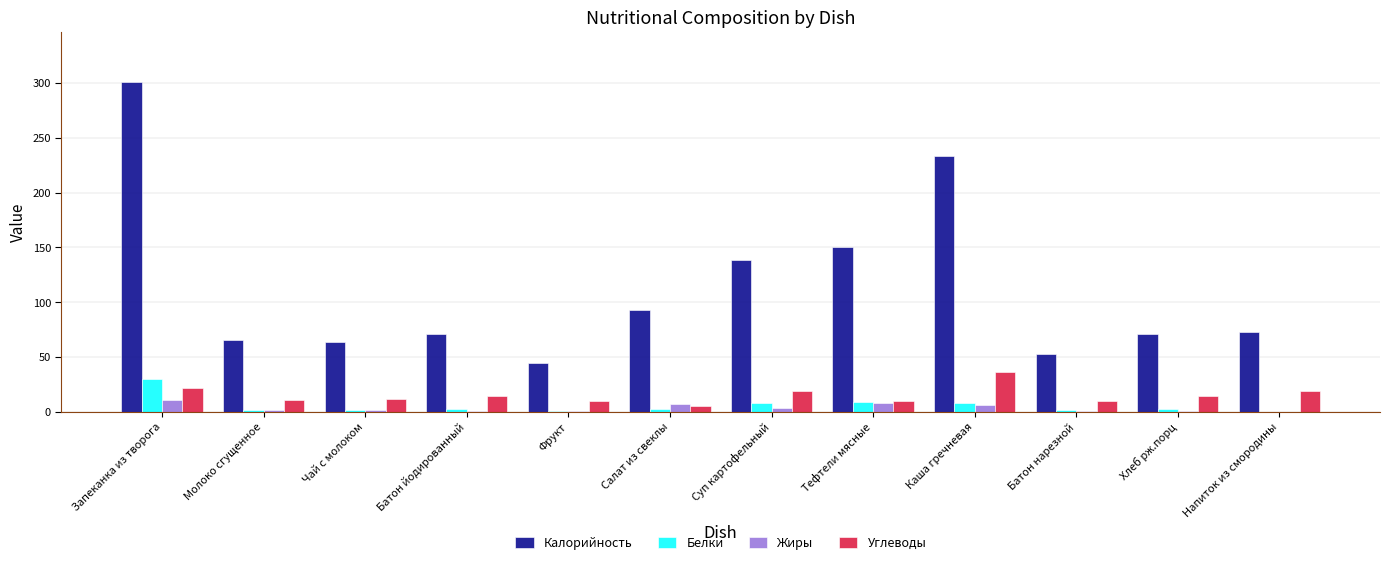

What is the maximum value shown in the chart?

301.3